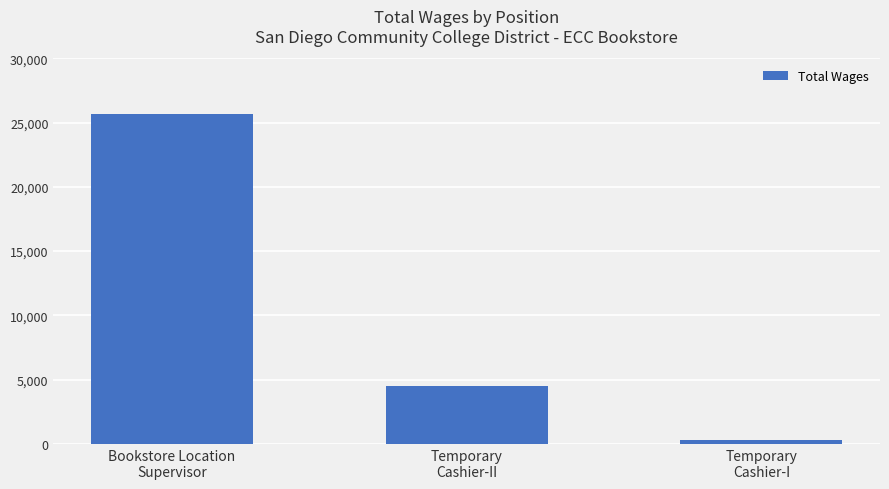

Reading left to right, list all the values displayed in this chart.

25627	4517	290